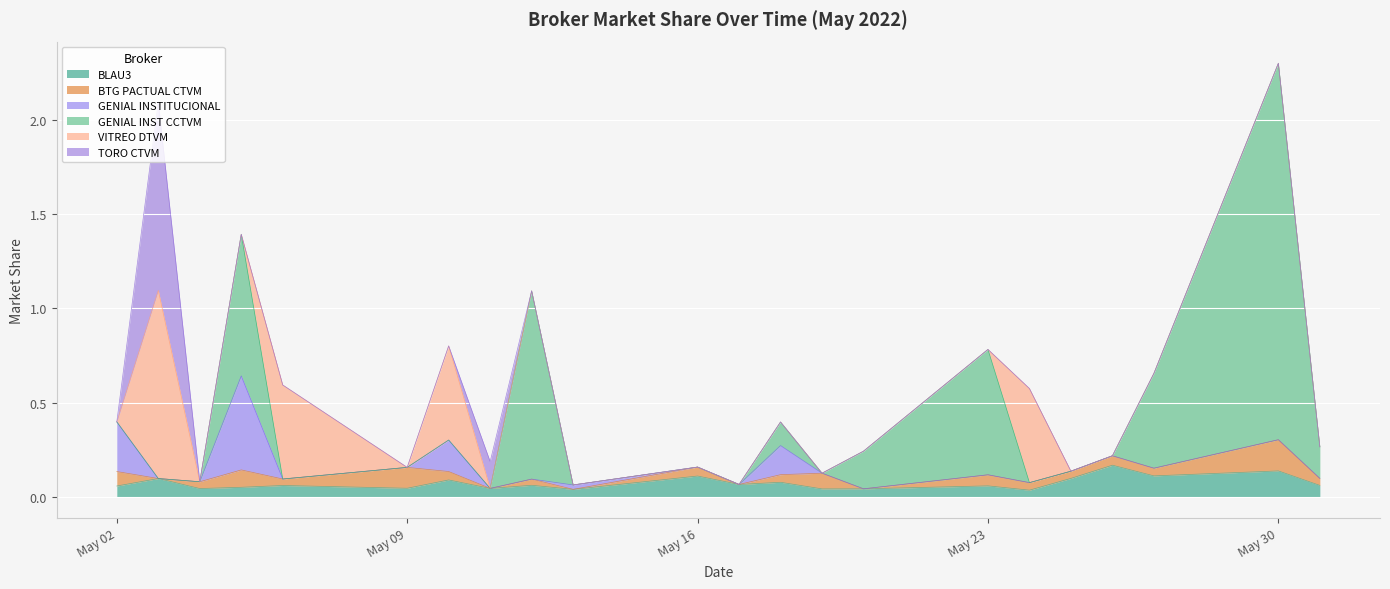

Reading left to right, extract all data points from this chart.

BLAU3: 0.1	0.1	0.0	0.0	0.1	0.0	0.1	0.0	0.1	0.0	0.1	0.1	0.1	0.0	0.0	0.1	0.0	0.1	0.2	0.1	0.1	0.1
BTG PACTUAL CTVM: 0.1	0.0	0.0	0.1	0.0	0.1	0.0	0.0	0.0	0.0	0.0	0.0	0.0	0.1	0.0	0.1	0.0	0.0	0.1	0.0	0.2	0.0
GENIAL INSTITUCIONAL: 0.3	0.0	0.0	0.5	0.0	0.0	0.2	0.0	0.0	0.0	0.0	0.0	0.2	0.0	0.0	0.0	0.0	0.0	0.0	0.0	0.0	0.0
GENIAL INST CCTVM: 0.0	0.0	0.0	0.8	0.0	0.0	0.0	0.0	1.0	0.0	0.0	0.0	0.1	0.0	0.2	0.7	0.0	0.0	0.0	0.5	2.0	0.2
VITREO DTVM: 0.0	1.0	0.0	0.0	0.5	0.0	0.5	0.0	0.0	0.0	0.0	0.0	0.0	0.0	0.0	0.0	0.5	0.0	0.0	0.0	0.0	0.0
TORO CTVM: 0.0	1.0	0.0	0.0	0.0	0.0	0.0	0.1	0.0	0.0	0.0	0.0	0.0	0.0	0.0	0.0	0.0	0.0	0.0	0.0	0.0	0.0